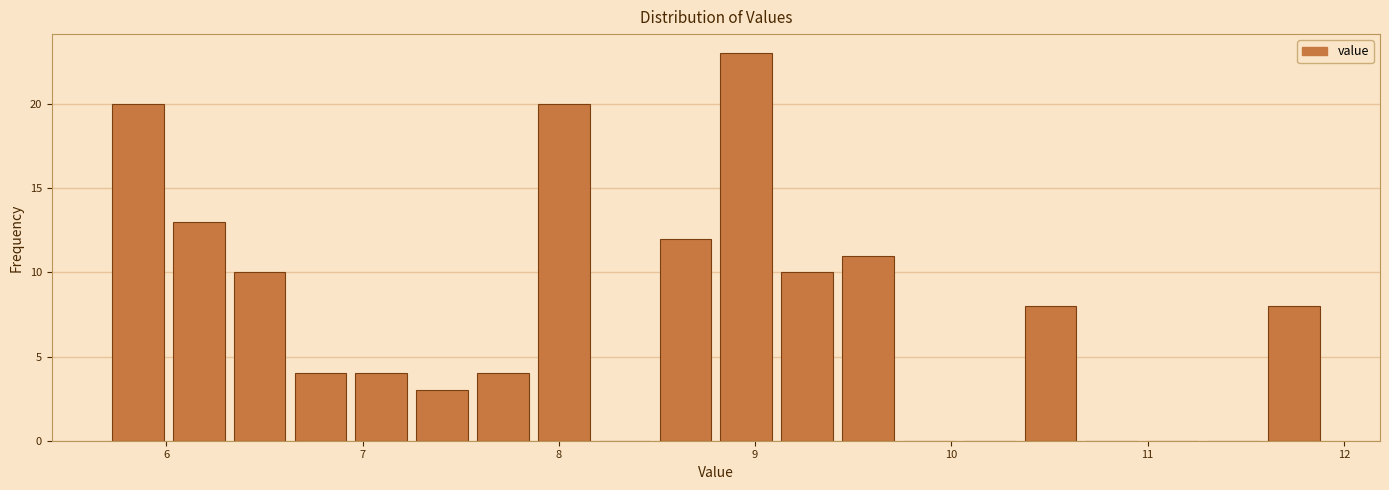

Around what value on the x-axis is the tallest bar? Give the approximate position of its centre, as read against the axis.

9.0